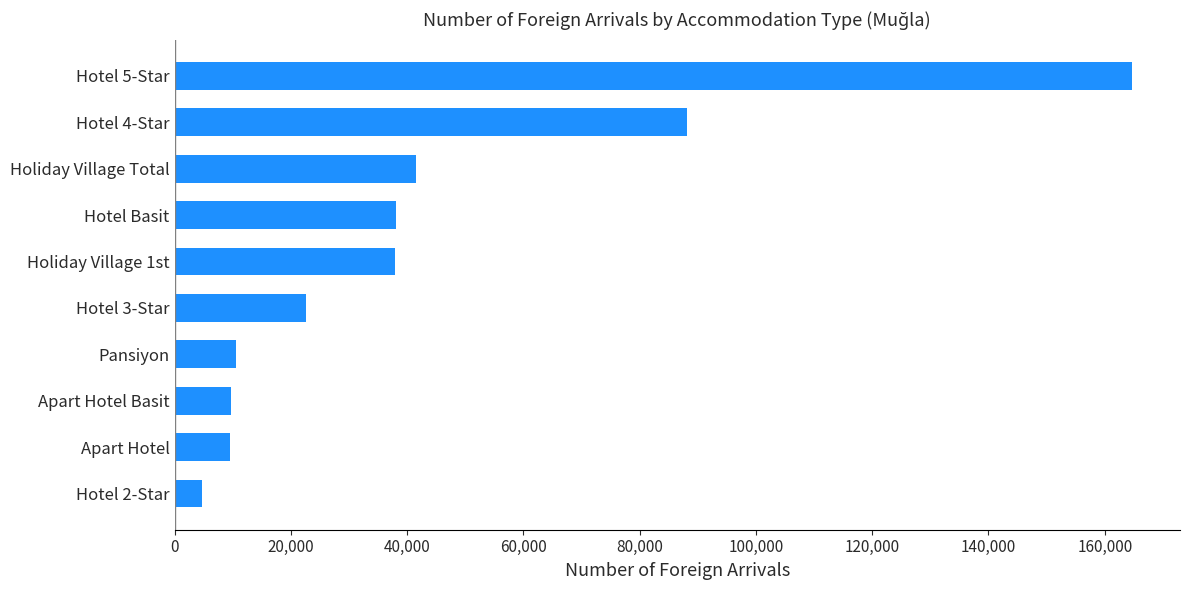

Is it true that the value at Hotel 5-Star is 231490?

False